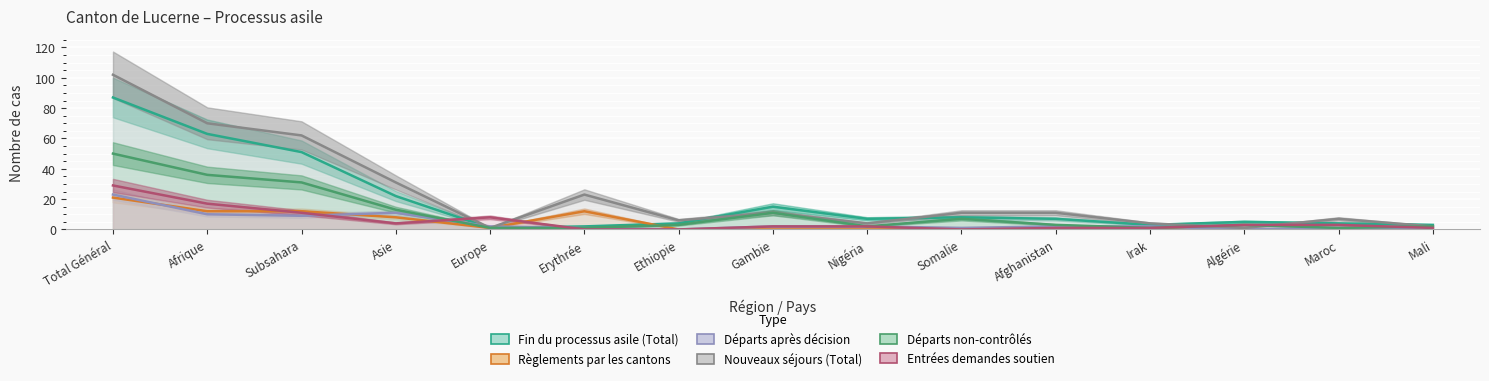

Between Asie and Erythrée, which is larger?

Asie